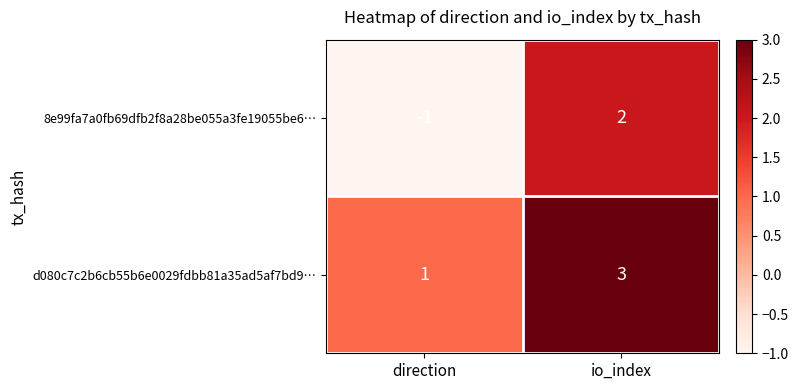

Where is d080c7c2b6cb55b6e0029fdbb81a35ad5af7bd9… nearest to the value 2?

direction